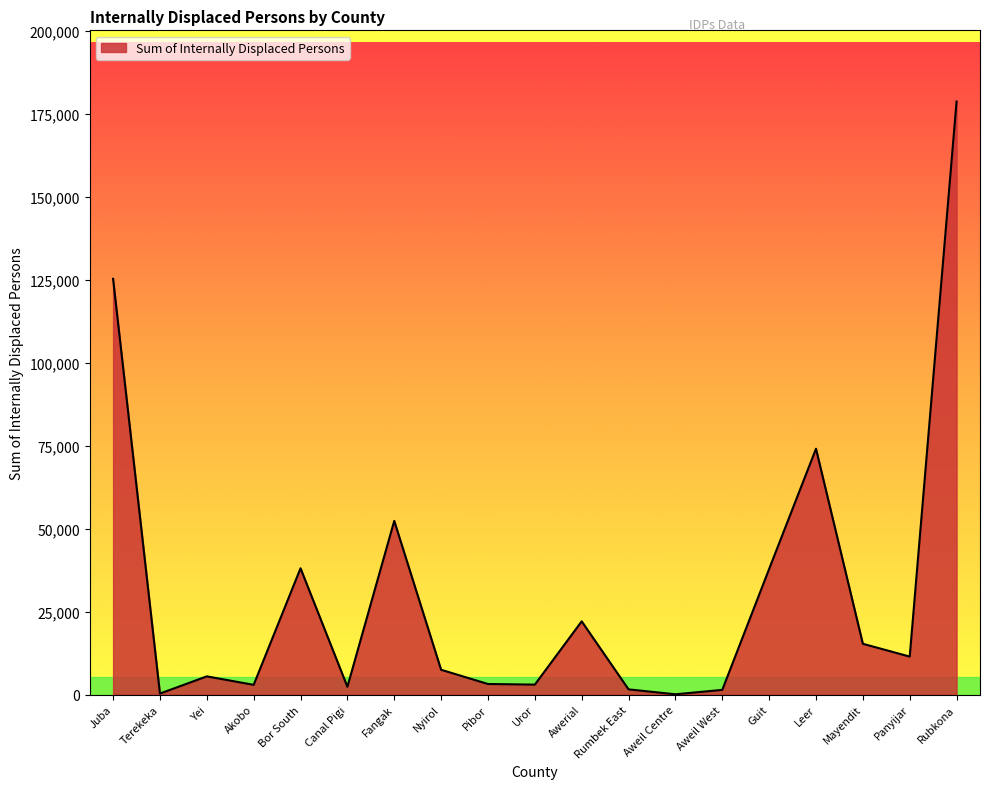

The chart shows a value of 211720 at Juba. True or false?

False